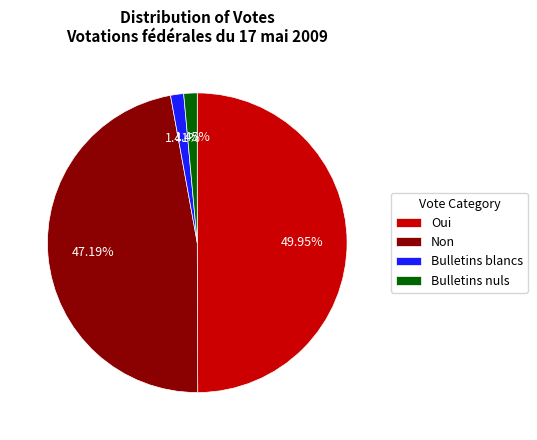

What is the largest slice in the pie chart?

Oui